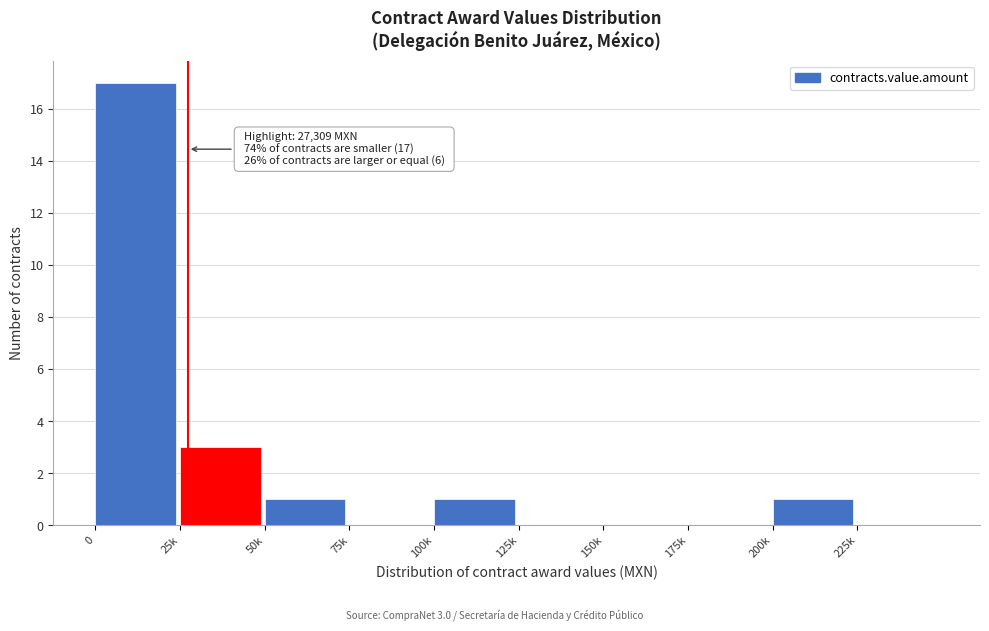

Reading left to right, transcribe all the data shown in this chart.

0=17	25k=3	50k=1	75k=0	100k=1	125k=0	150k=0	175k=0	200k=1	225k=0